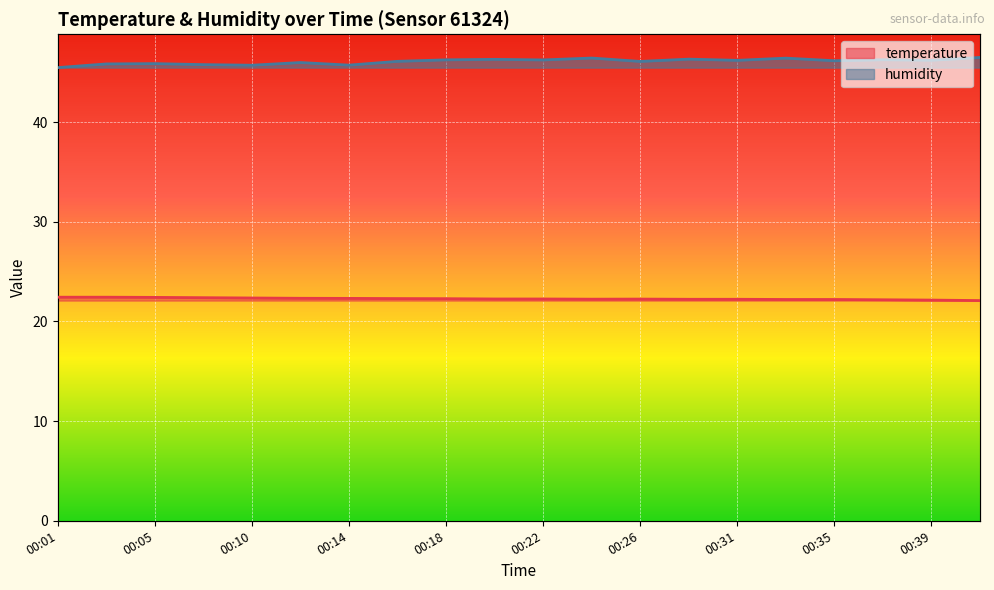

What is the difference between the second highest and second lowest values in the temperature series?

0.3